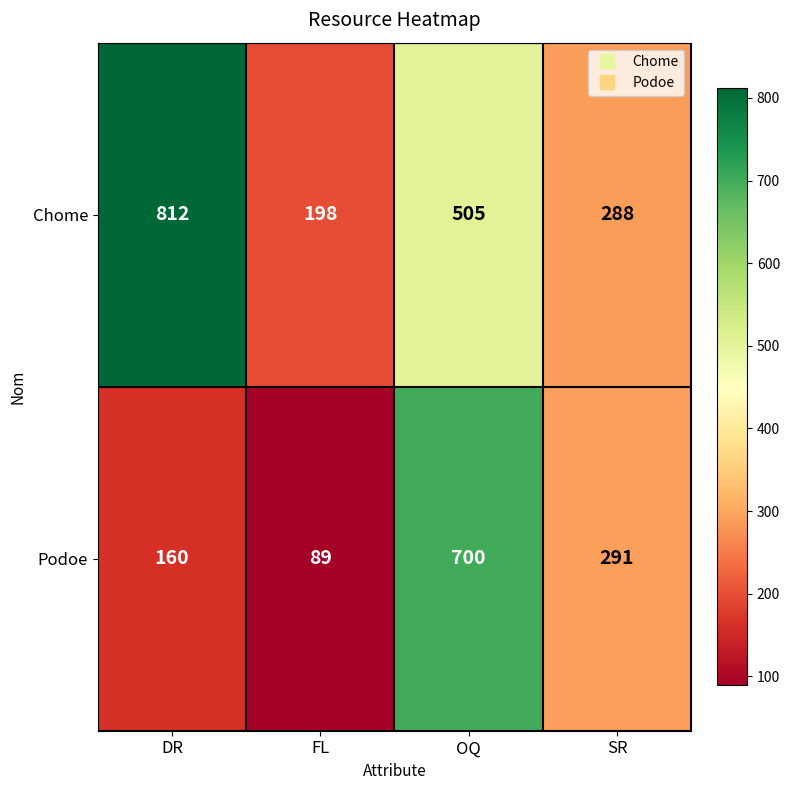

How many values in the Podoe series are below 291?

2